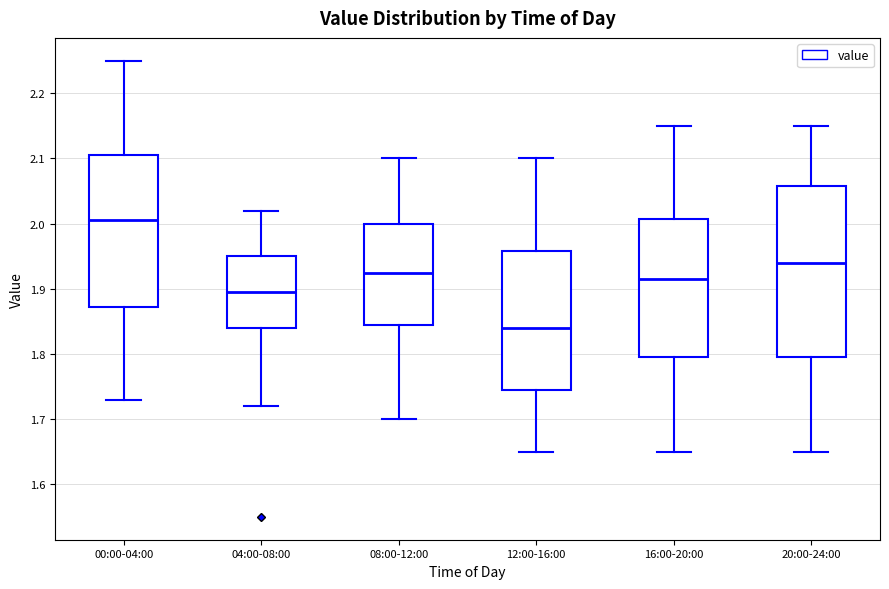

Reading left to right, transcribe this box plot: for each box, give where its median line is, the range the box spans, and where its two whiskers end, as read against the y-axis. The values are not printed on the chart, so give them approximately, as read against the axis.

00:00-04:00: median 2.01, box 1.87 to 2.11, whiskers 1.73 to 2.25
04:00-08:00: median 1.90, box 1.84 to 1.95, whiskers 1.72 to 2.02
08:00-12:00: median 1.93, box 1.85 to 2.00, whiskers 1.70 to 2.10
12:00-16:00: median 1.84, box 1.75 to 1.96, whiskers 1.65 to 2.10
16:00-20:00: median 1.92, box 1.80 to 2.01, whiskers 1.65 to 2.15
20:00-24:00: median 1.94, box 1.80 to 2.06, whiskers 1.65 to 2.15